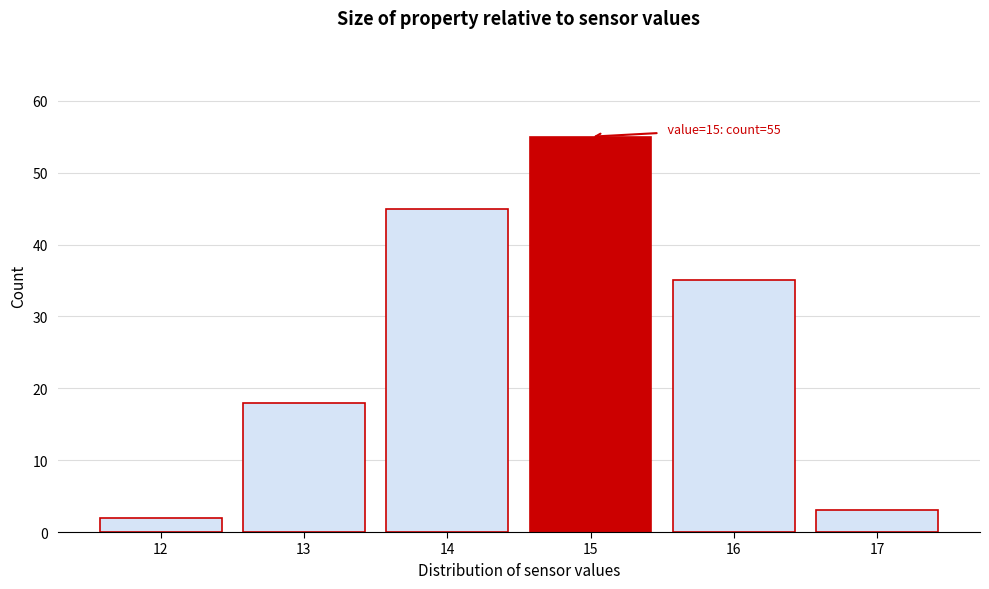

Reading left to right, transcribe all the data shown in this chart.

2	18	45	55	35	3